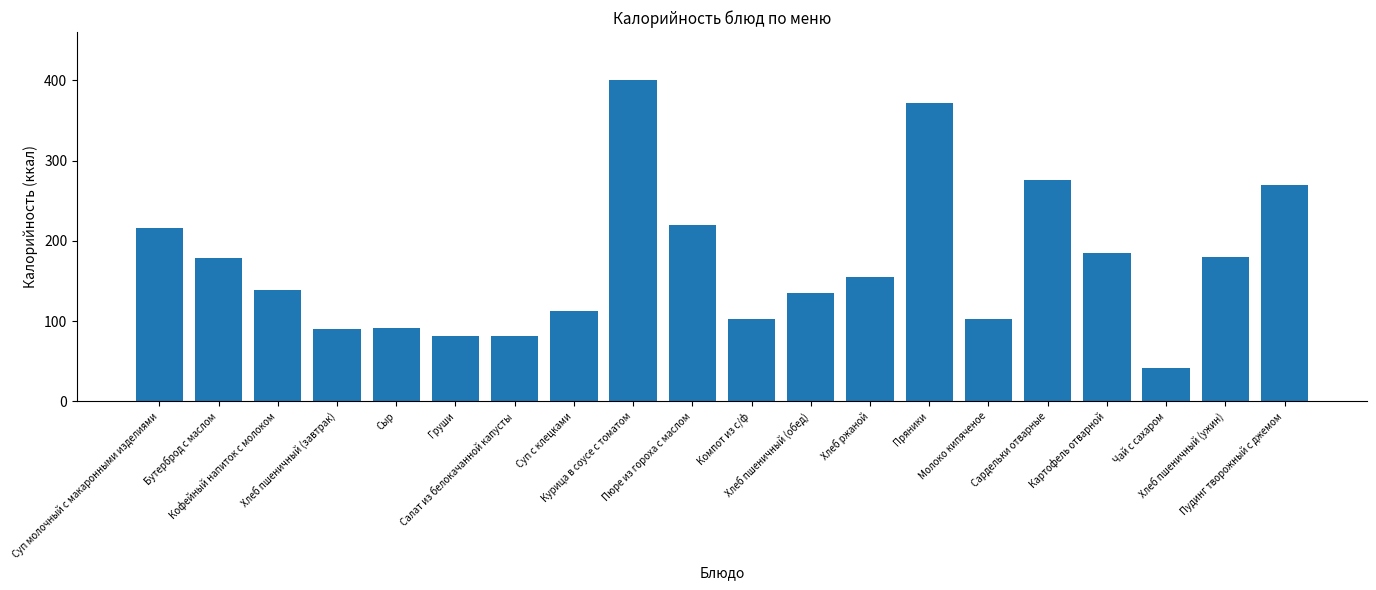

The chart shows a value of 220 at Пюре из гороха с маслом. True or false?

True